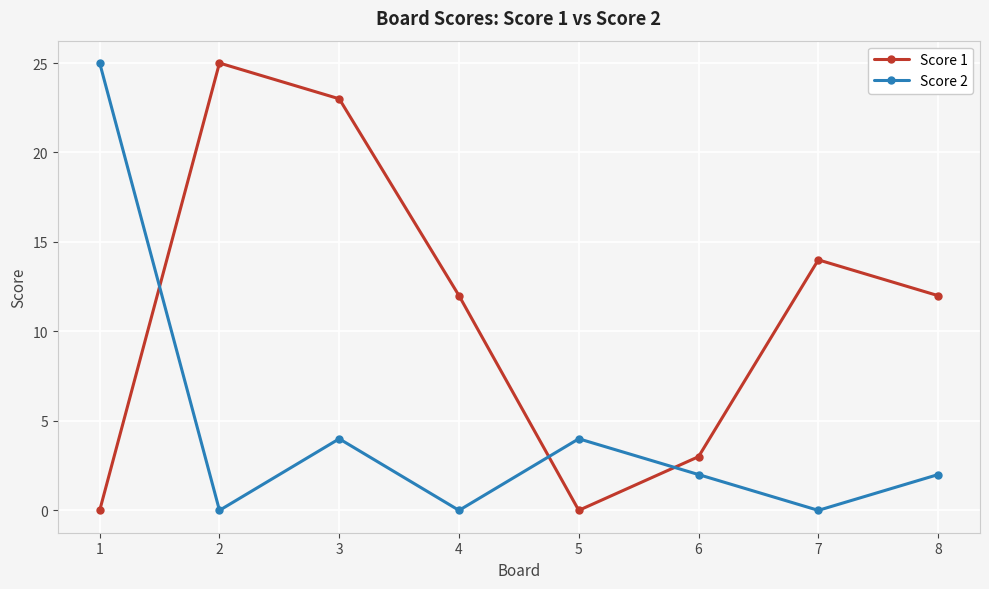

How many times do Score 1 and Score 2 cross each other?

3